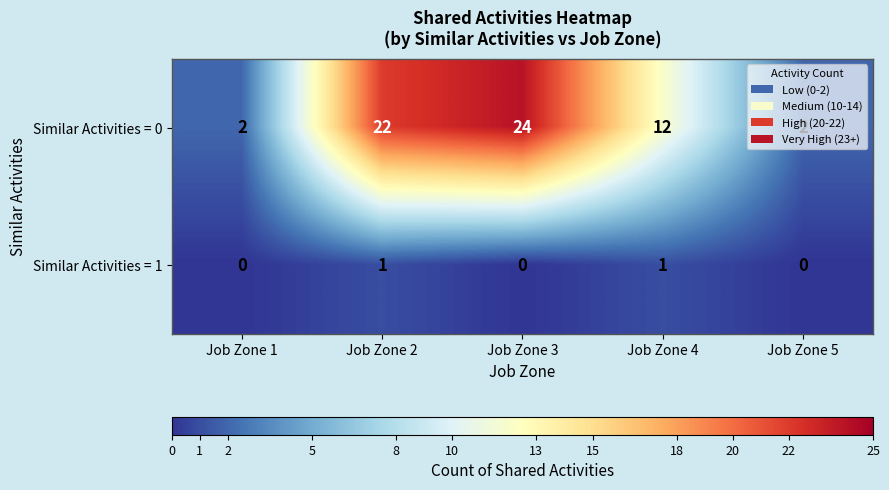

Rank the series at Job Zone 4 from lowest to highest value.

Similar Activities = 1, Similar Activities = 0